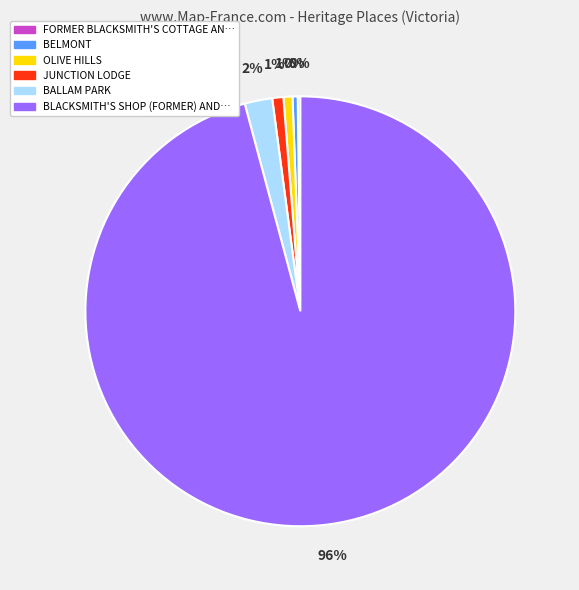

To the nearest percent, what is the difference between the largest and smallest slice percentages?

96%